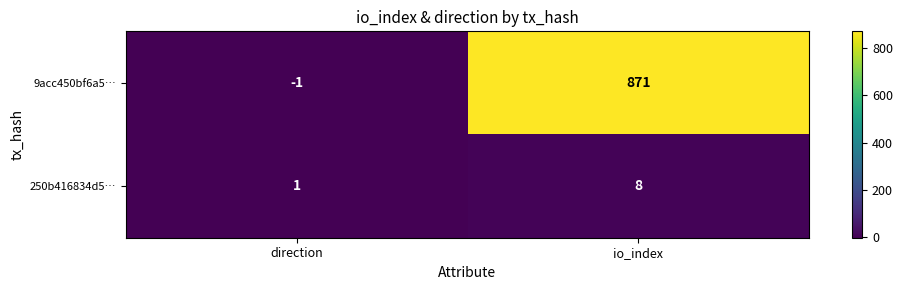

Between direction and io_index, which series saw the biggest shift?

9acc450bf6a5…